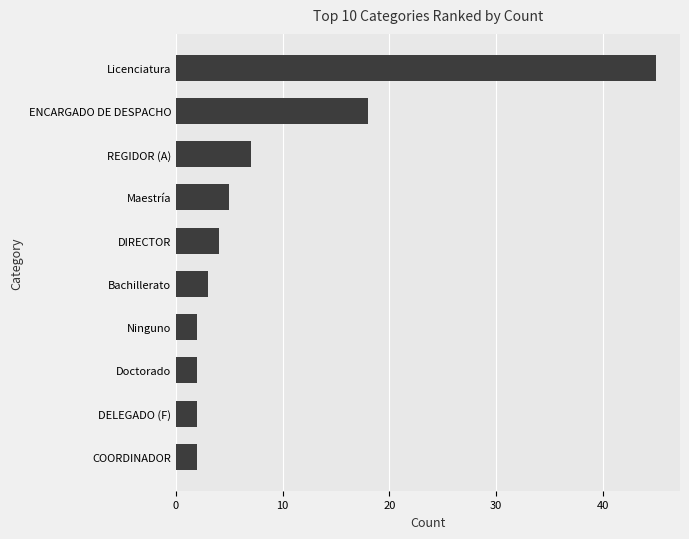

Approximately how many times larger is the value at DIRECTOR compared to Ninguno?

2.0